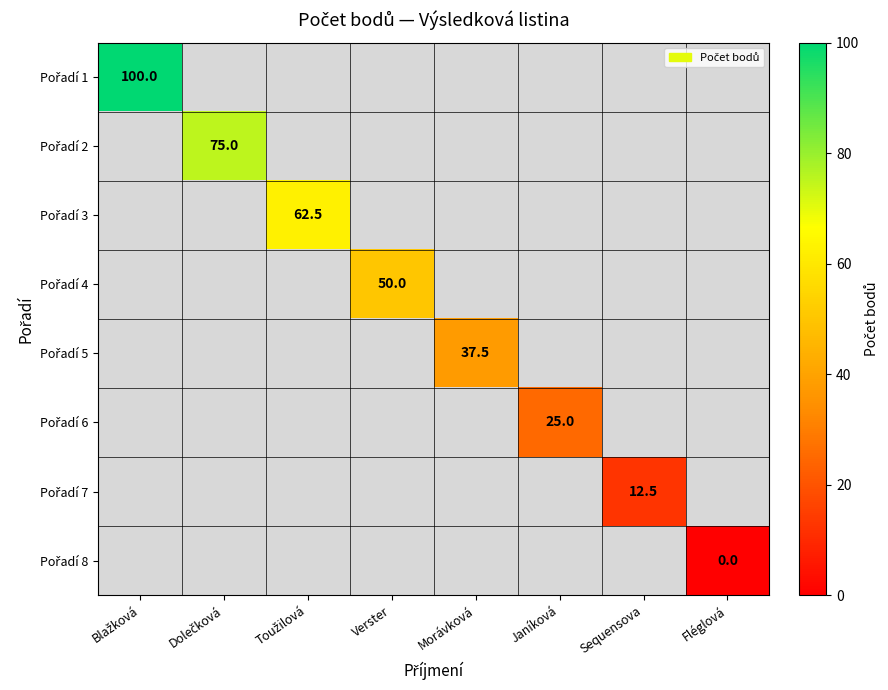

Rank the categories by Pořadí 4 value from highest to lowest.

Verster, Blažková, Dolečková, Toužilová, Morávková, Janíková, Sequensova, Fléglová